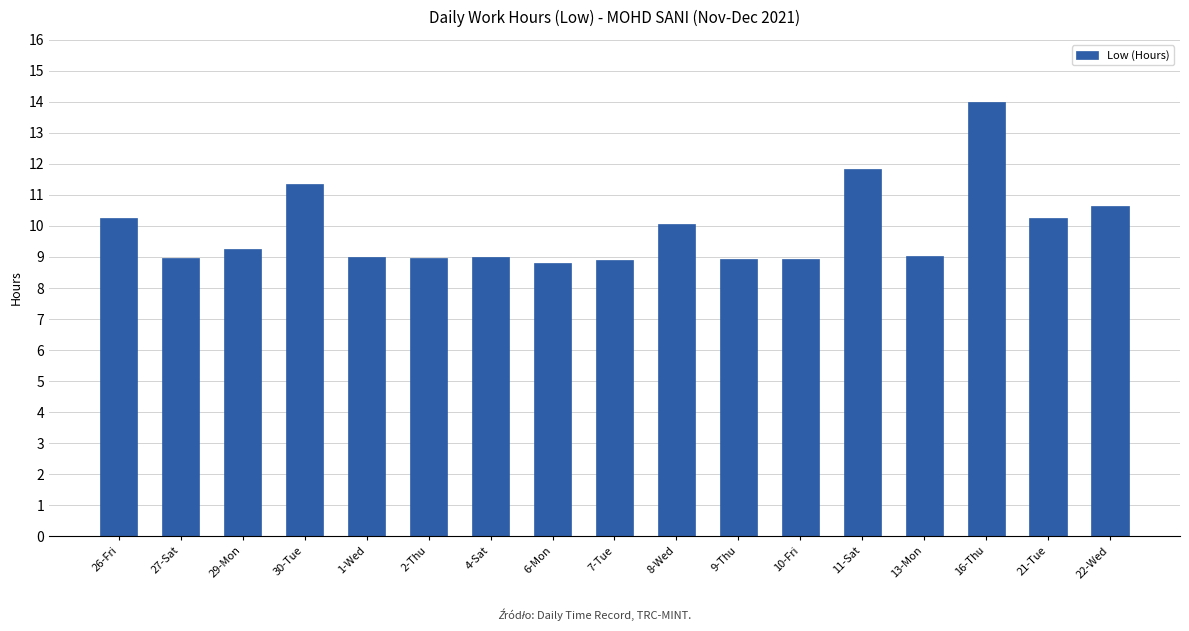

What is the difference between the values at 13-Mon and 6-Mon?

0.2